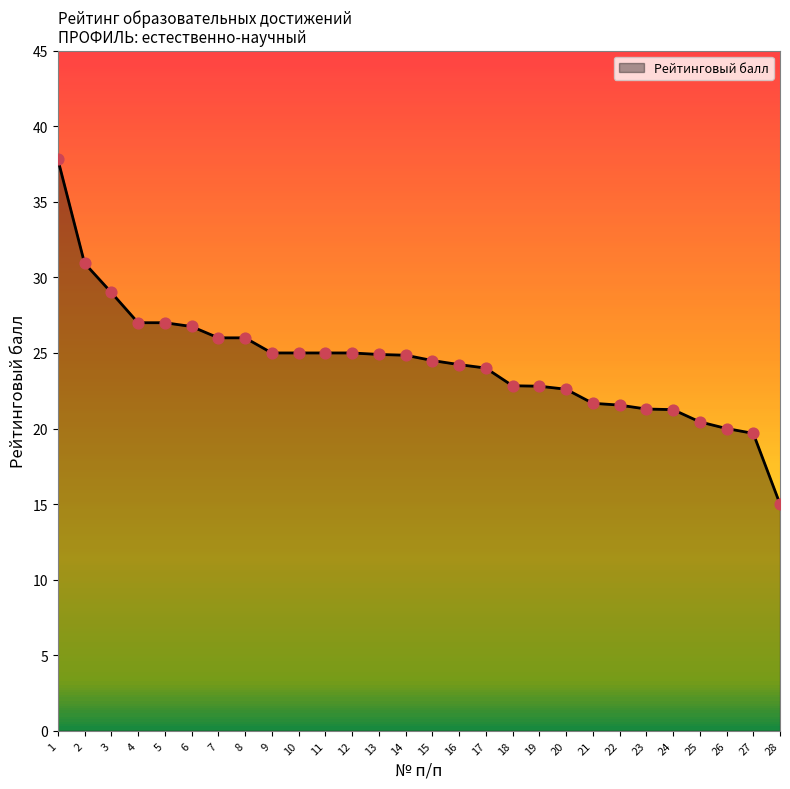

What is the change in value from 21 to 25?

-1.2